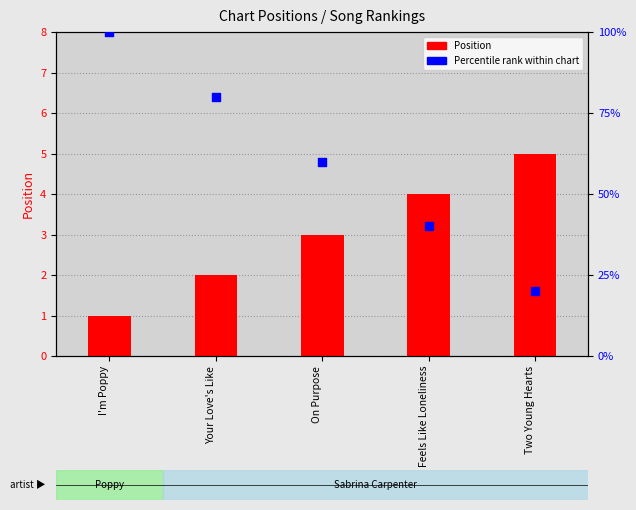

Which series contains the highest Y value?

Percentile rank